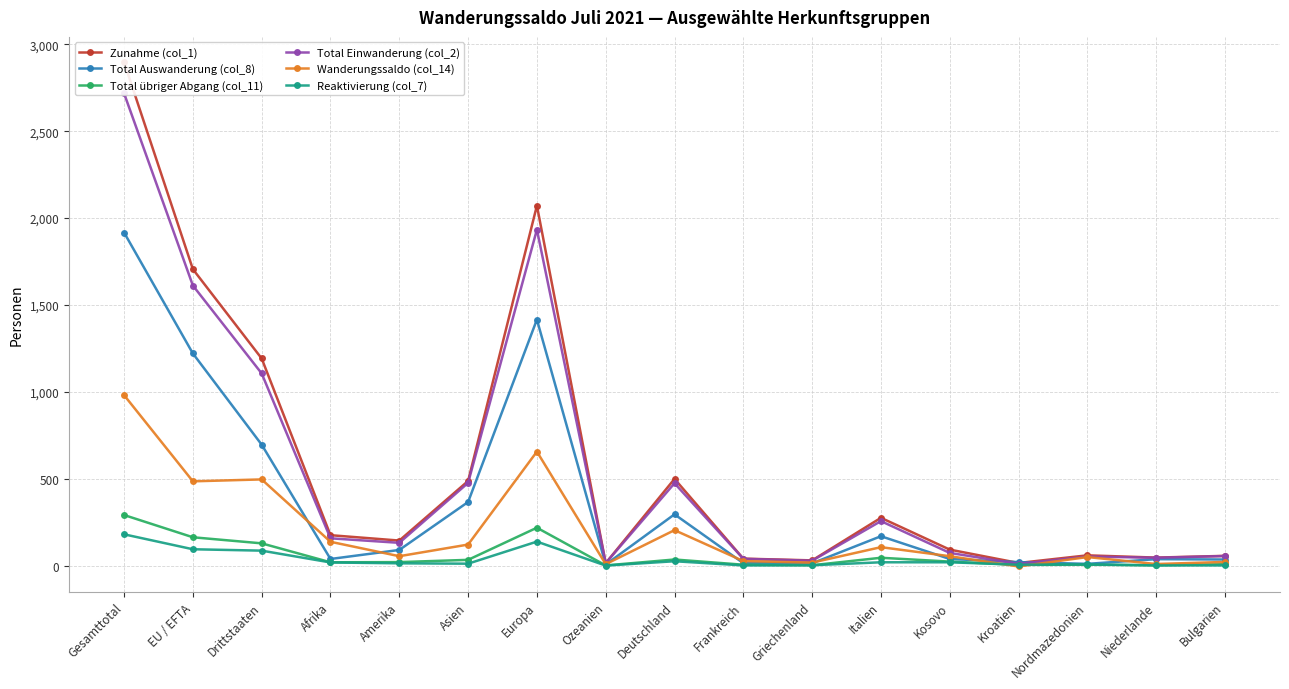

What is the spread (max minus min) of values at Griechenland?

28